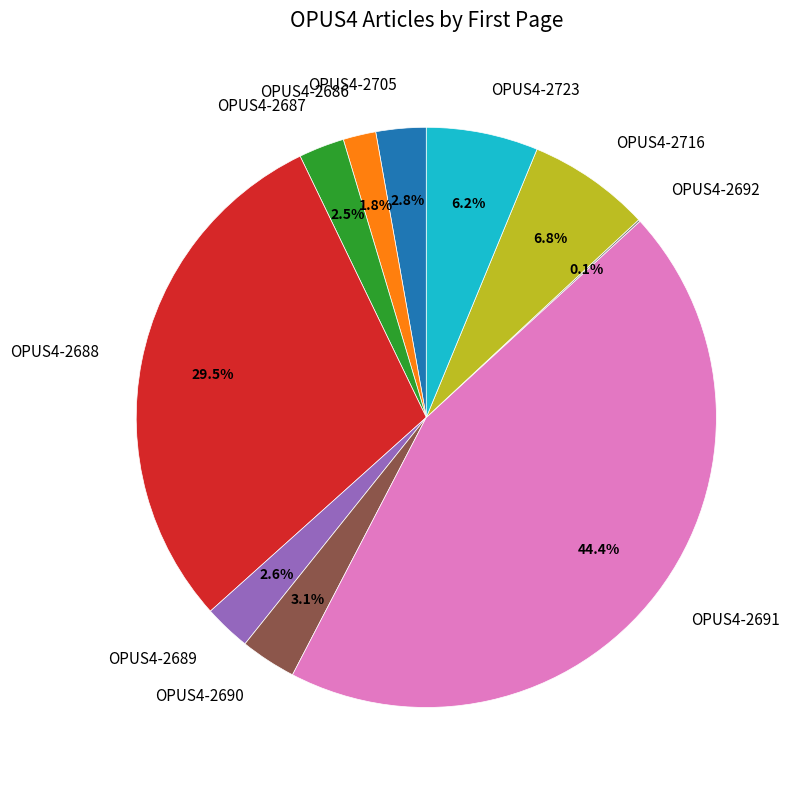

Does any single category account for the majority?

No